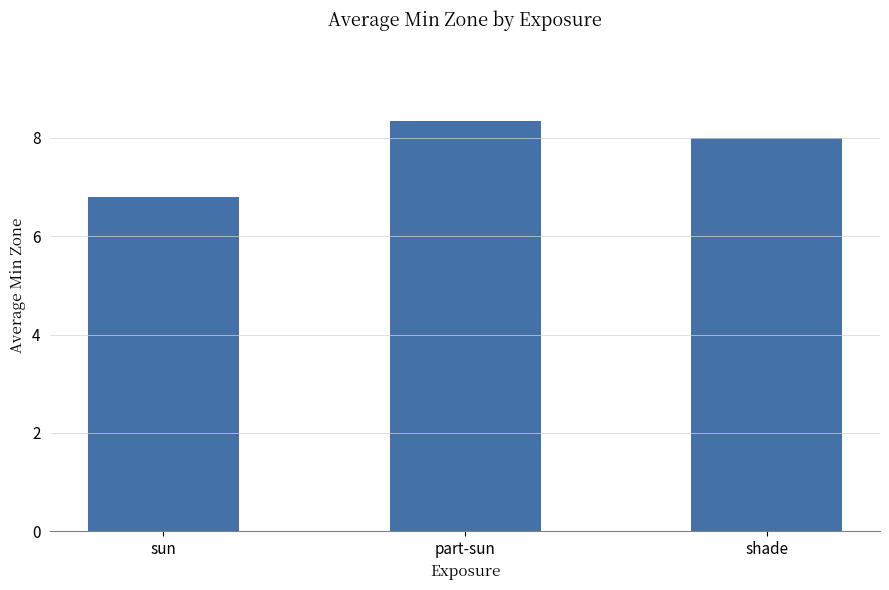

At which category does the chart reach its minimum across all series?

sun